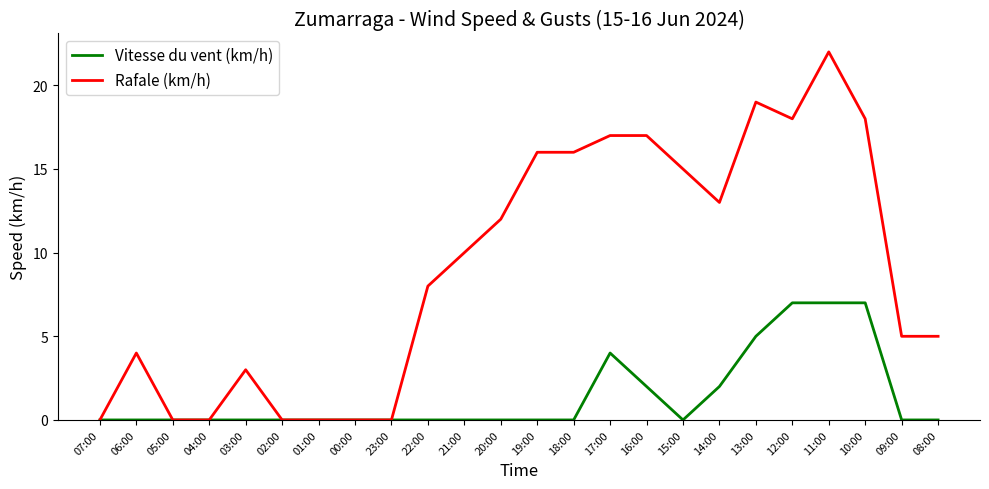

Which label corresponds to the largest value in the chart?

11:00